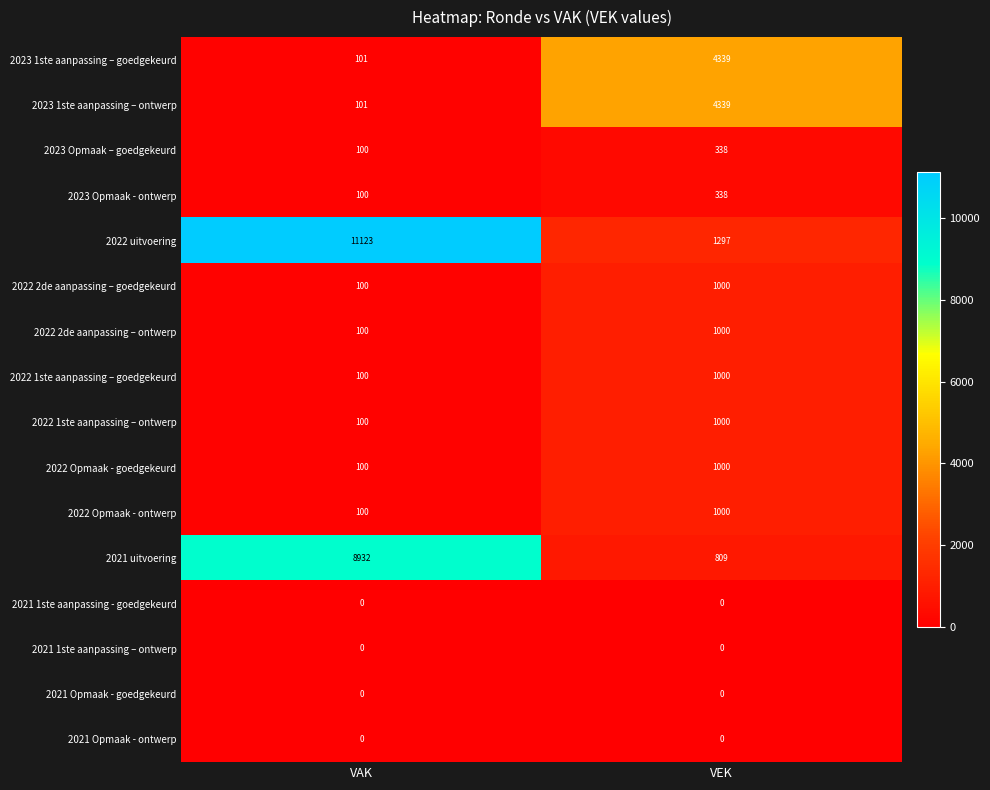

Which series has the largest total across all categories?

2022 uitvoering